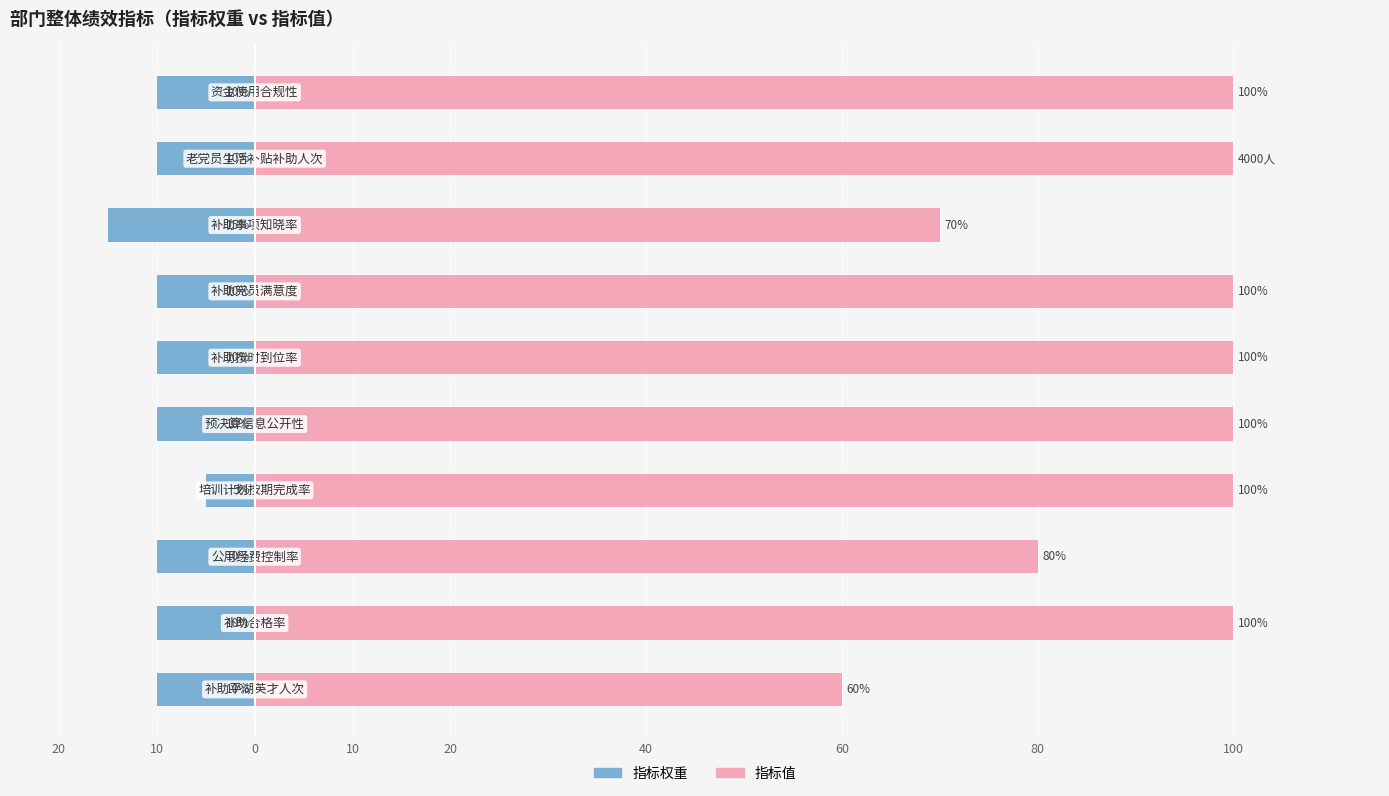

What is the value of the 指标值(≤100) bar at the 7th from the left?

100